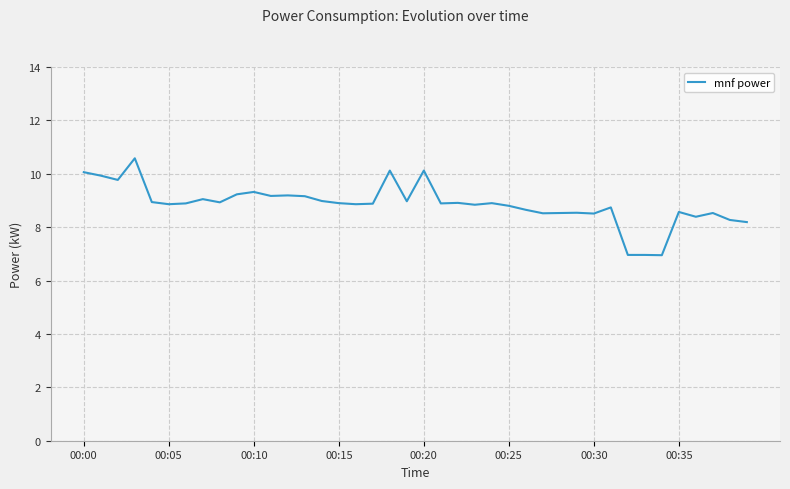

What is the smallest value displayed?

7.0